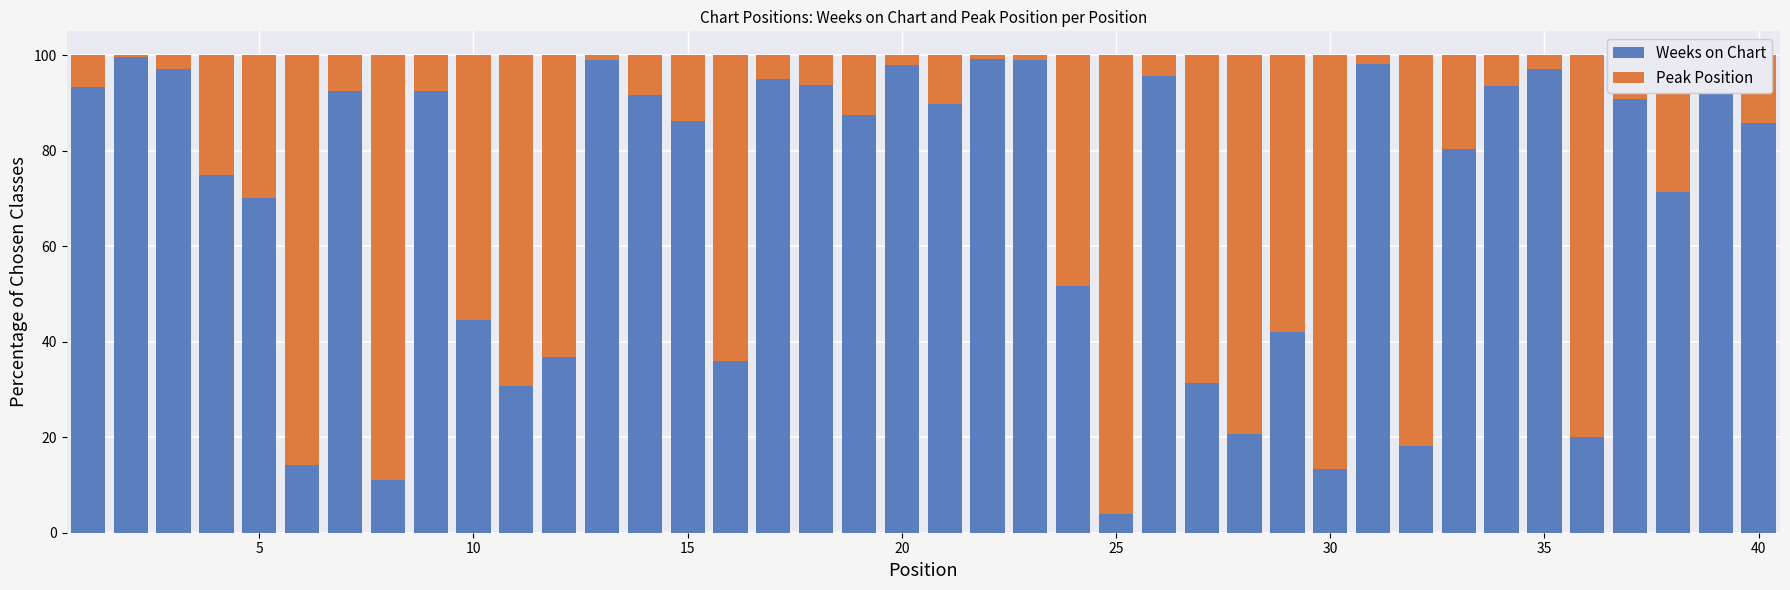

What is the difference between the maximum and minimum values in the Weeks on Chart series?

95.7